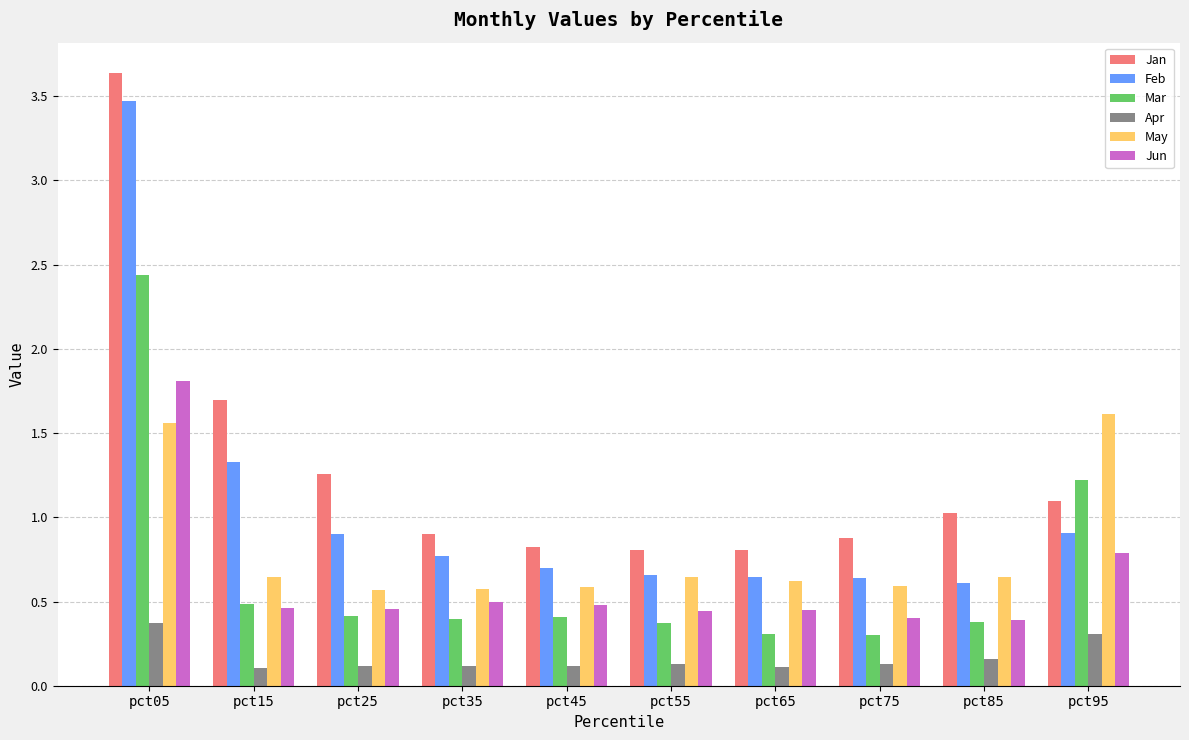

Count the number of categories in the chart.

10